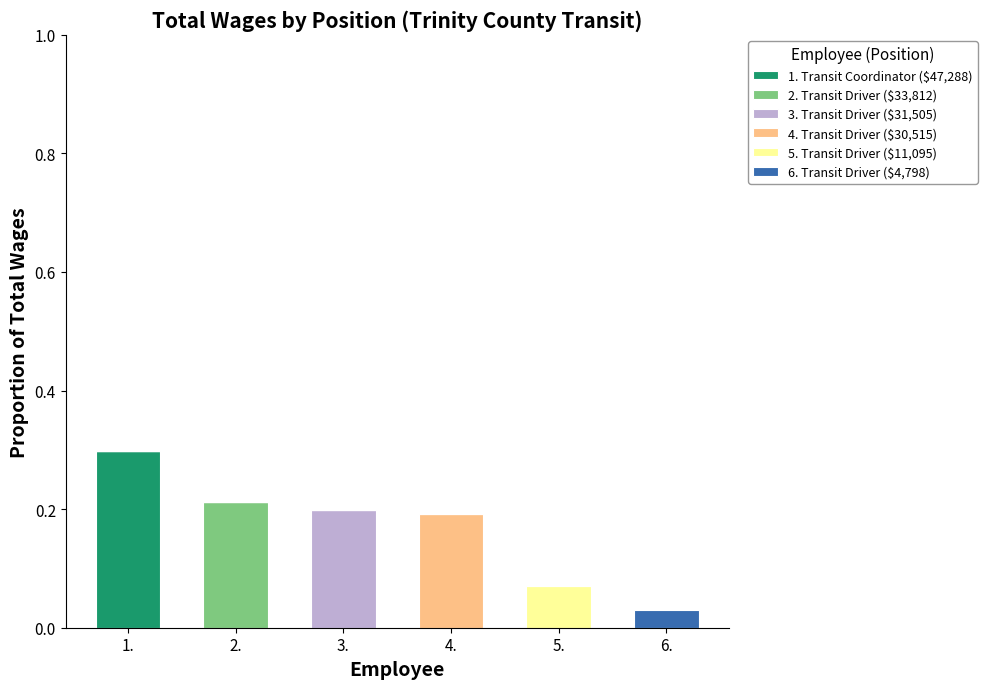

What is the total value across all series at 1.?

0.3